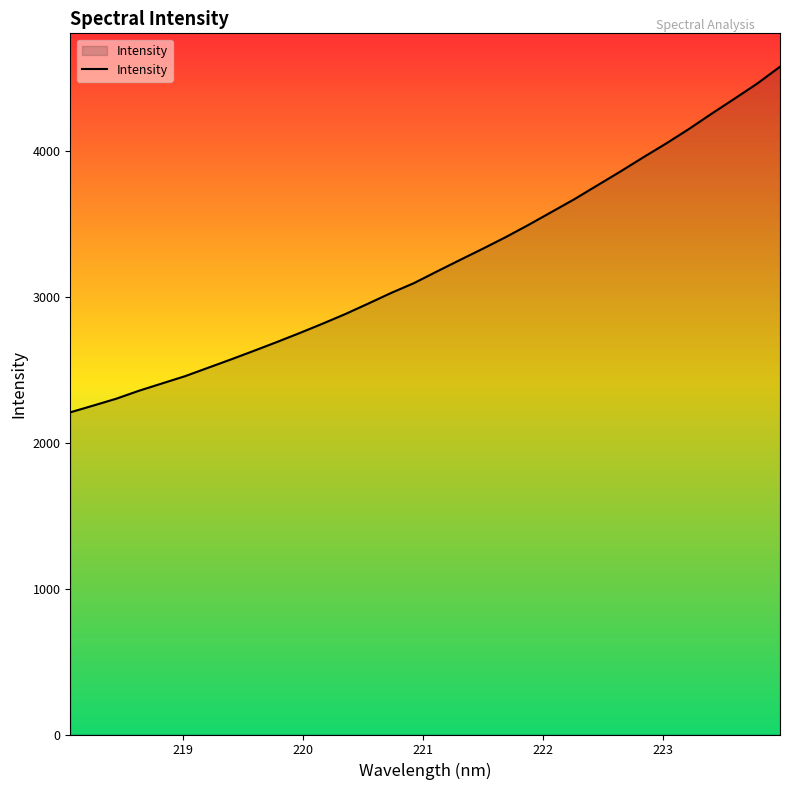

What is the difference between the maximum and minimum values?

2368.0